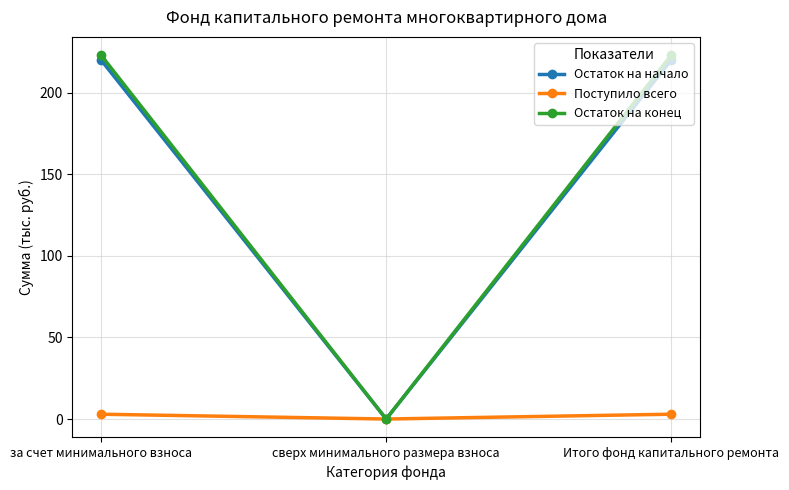

Reading left to right, transcribe all the data shown in this chart.

Остаток на начало: 220.1	0.0	220.1
Поступило всего: 3.0	0.0	3.0
Остаток на конец: 223.0	0.0	223.0